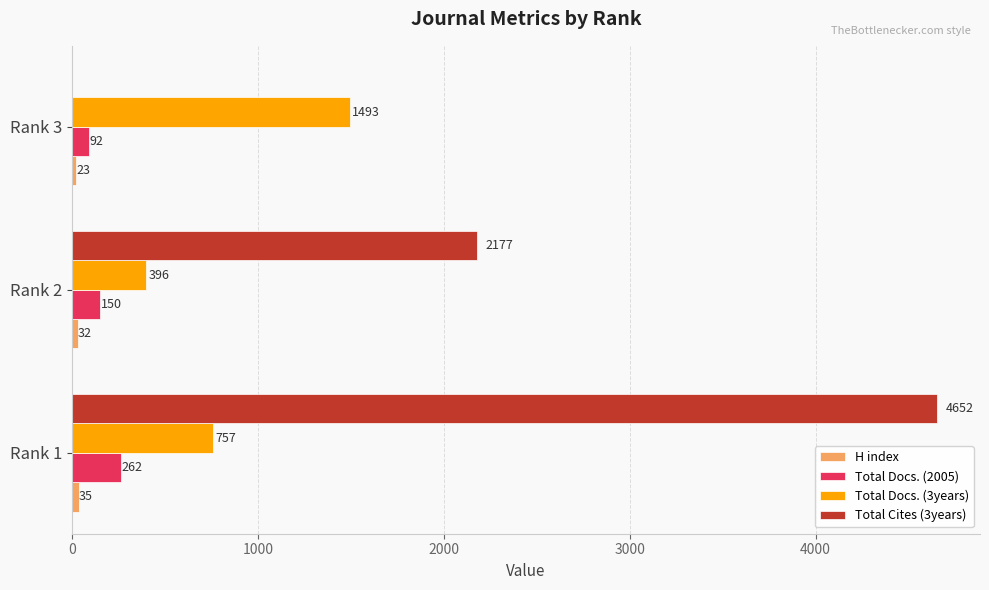

What is the highest value of the Total Cites (3years) series?

4652